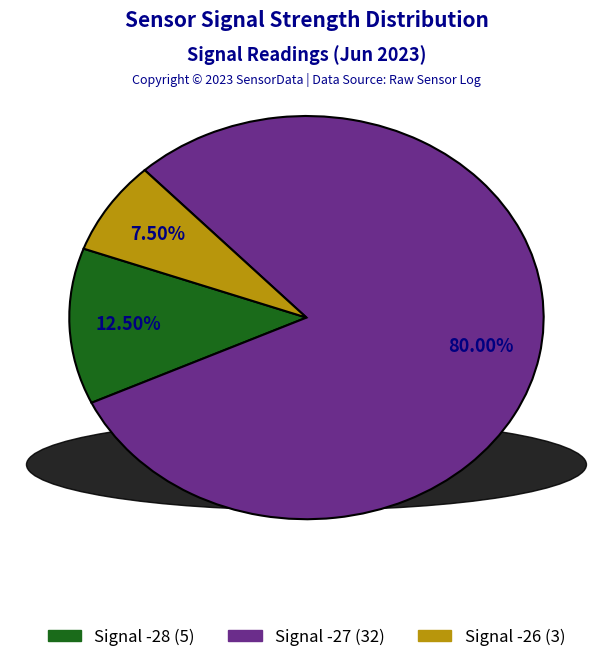

Is there a majority slice in this chart?

Yes